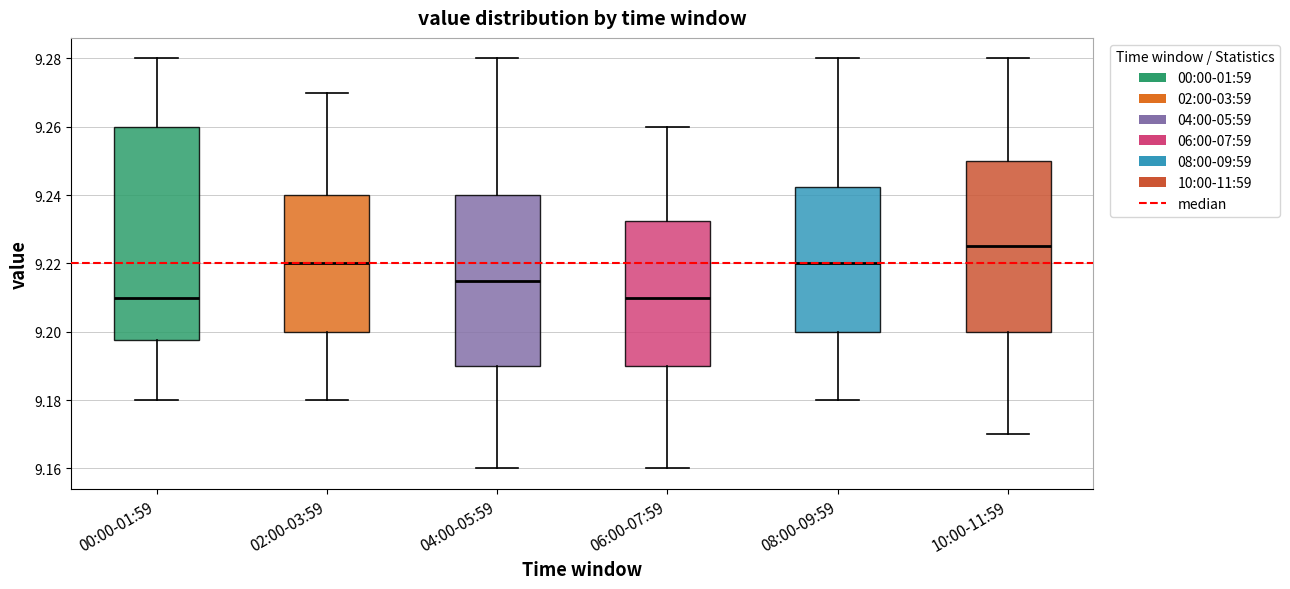

Reading left to right, read every box against the y-axis: the position of its median line, the range the box covers, and the ends of its whiskers. The values are not printed on the chart, so give them approximately, as read against the axis.

00:00-01:59: median 9.210, box 9.198 to 9.260, whiskers 9.180 to 9.280
02:00-03:59: median 9.220, box 9.200 to 9.240, whiskers 9.180 to 9.270
04:00-05:59: median 9.216, box 9.190 to 9.240, whiskers 9.160 to 9.280
06:00-07:59: median 9.210, box 9.190 to 9.232, whiskers 9.160 to 9.260
08:00-09:59: median 9.220, box 9.200 to 9.242, whiskers 9.180 to 9.280
10:00-11:59: median 9.226, box 9.200 to 9.250, whiskers 9.170 to 9.280